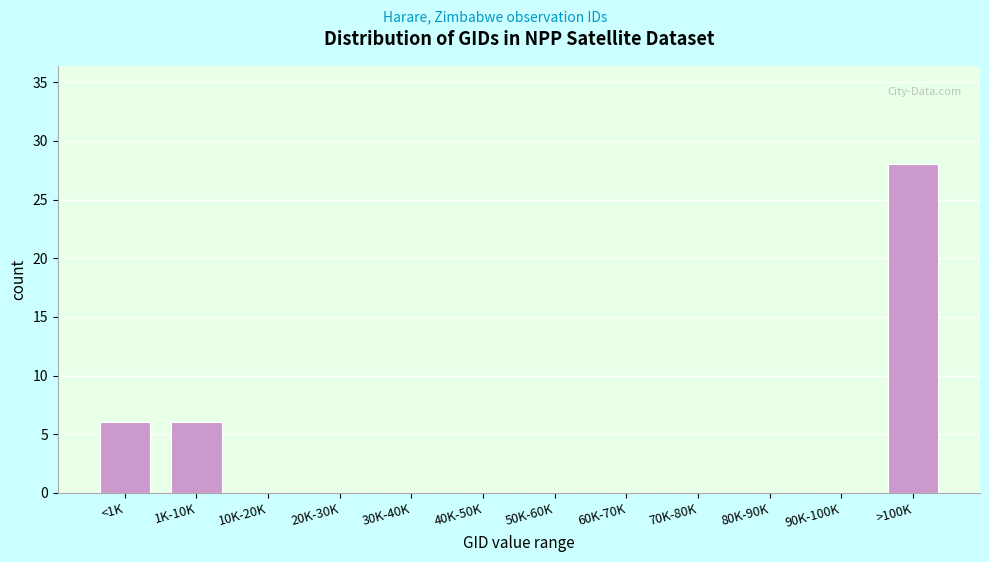

Reading left to right, transcribe all the data shown in this chart.

<1K=6	1K-10K=6	10K-20K=0	20K-30K=0	30K-40K=0	40K-50K=0	50K-60K=0	60K-70K=0	70K-80K=0	80K-90K=0	90K-100K=0	>100K=28